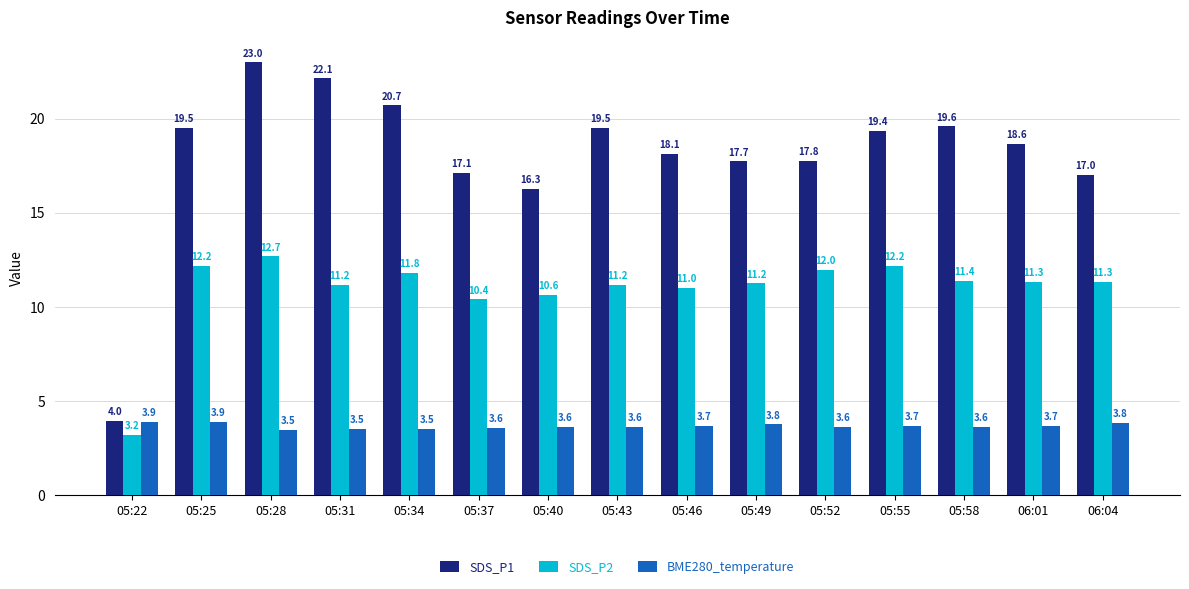

What is the highest value of the SDS_P2 series?

12.7